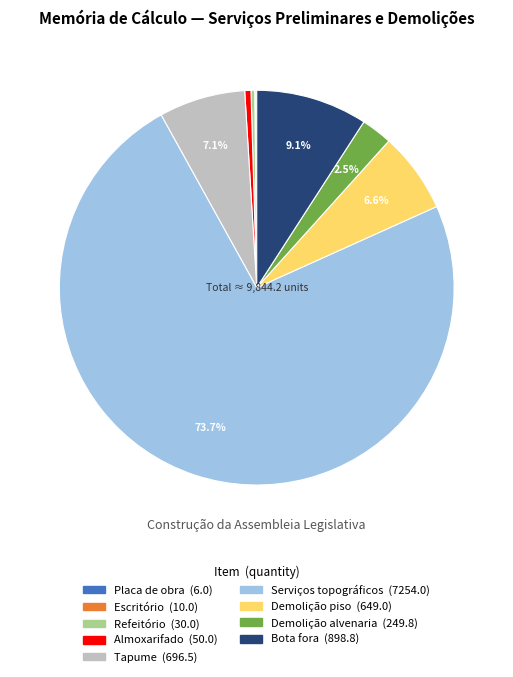

Does any single category account for the majority?

Yes